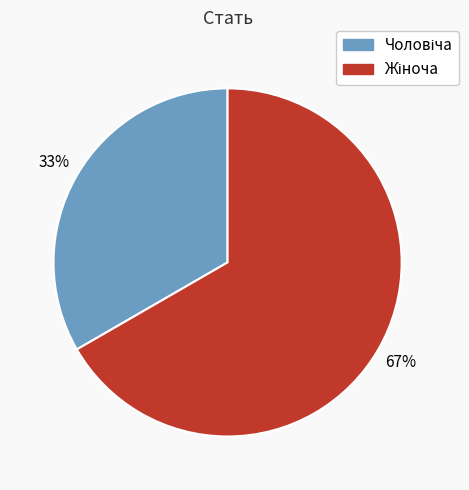

To the nearest percent, what is the average slice percentage?

50%